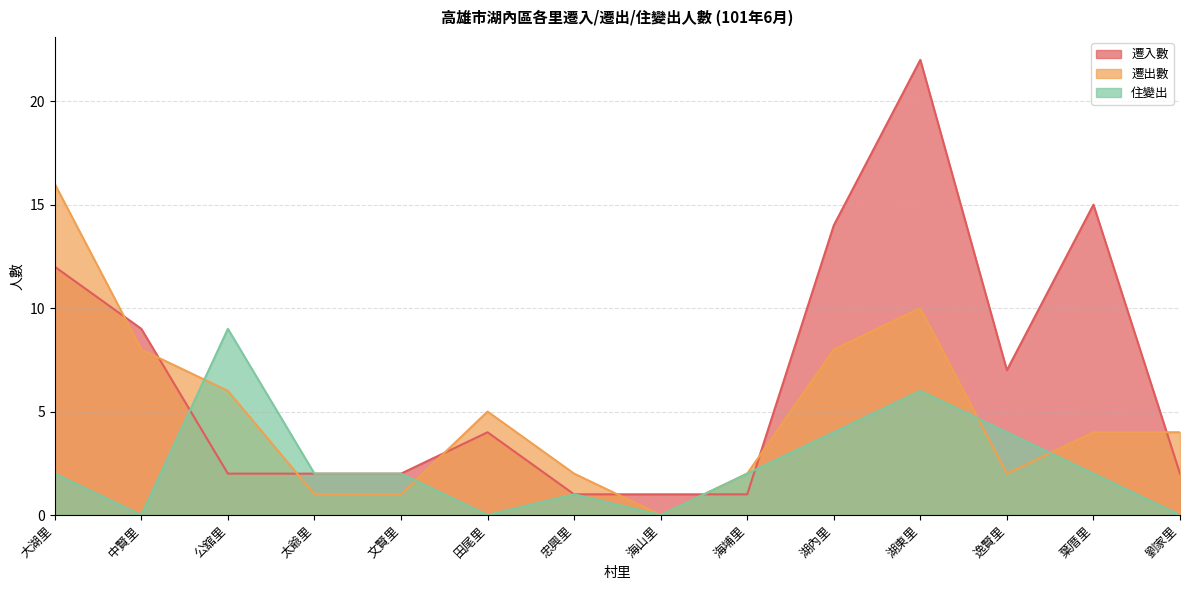

Which series changed the most between 逸賢里 and 葉厝里?

遷入數